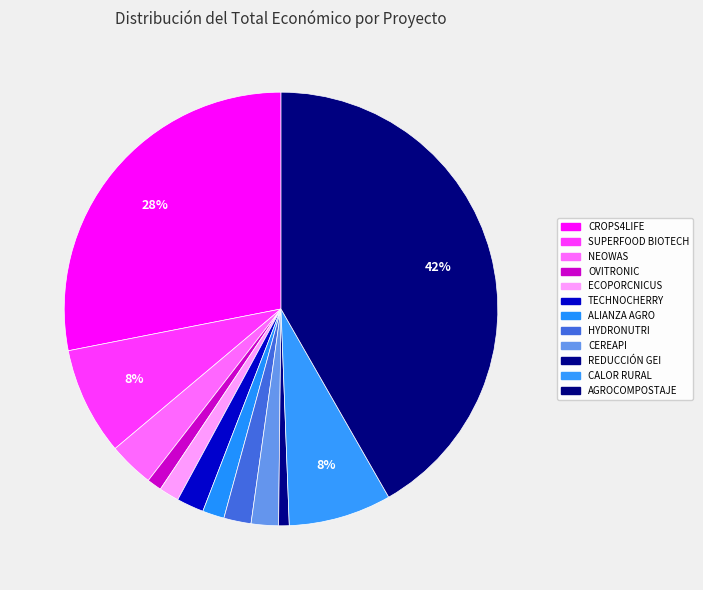

What percentage is the HYDRONUTRI slice, to the nearest percent?

2%